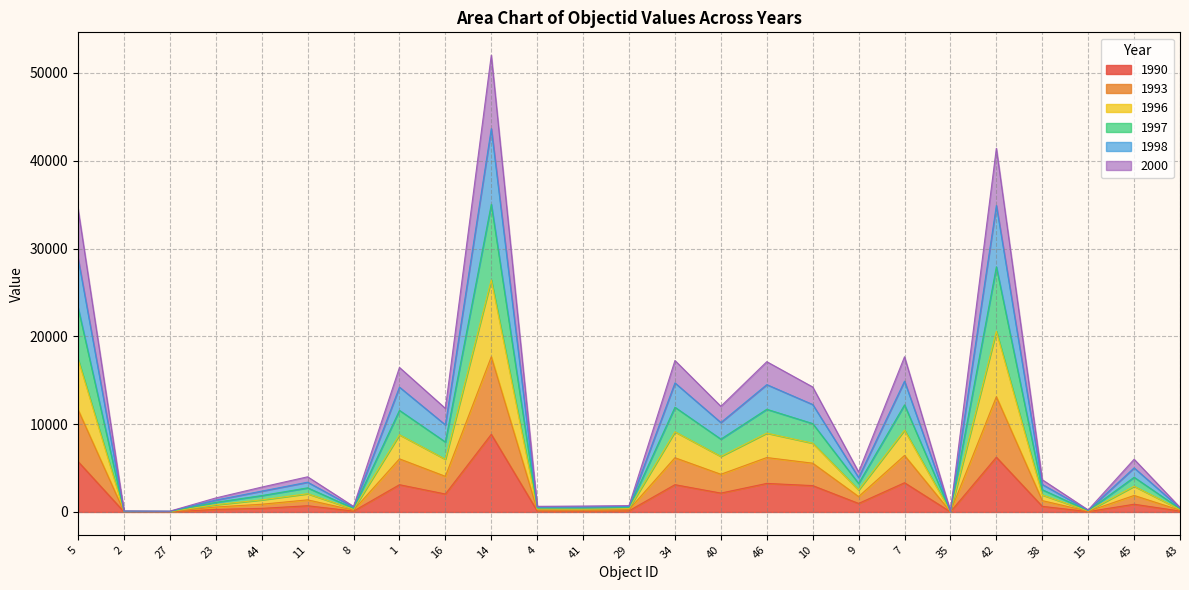

At which category is the sum across all series the highest?

14